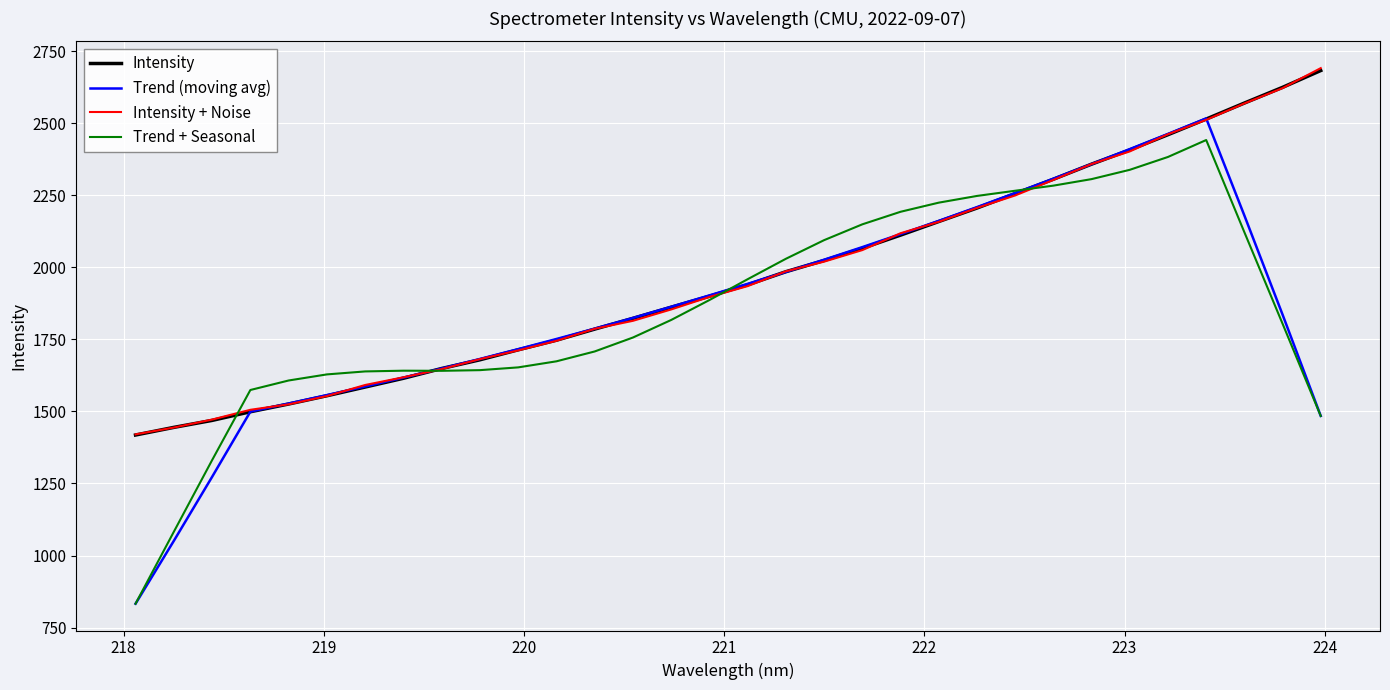

What is the difference between the maximum and second lowest values in the Intensity + Noise series?

1246.8